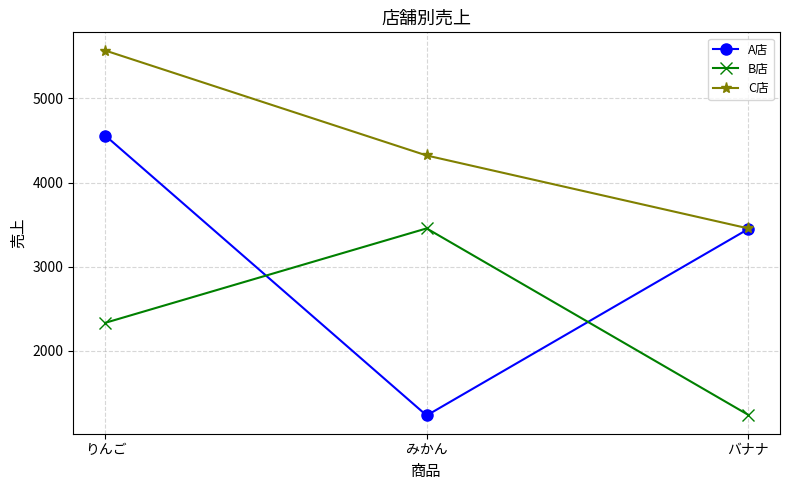

Does the chart display data point markers on the line(s)?

Yes